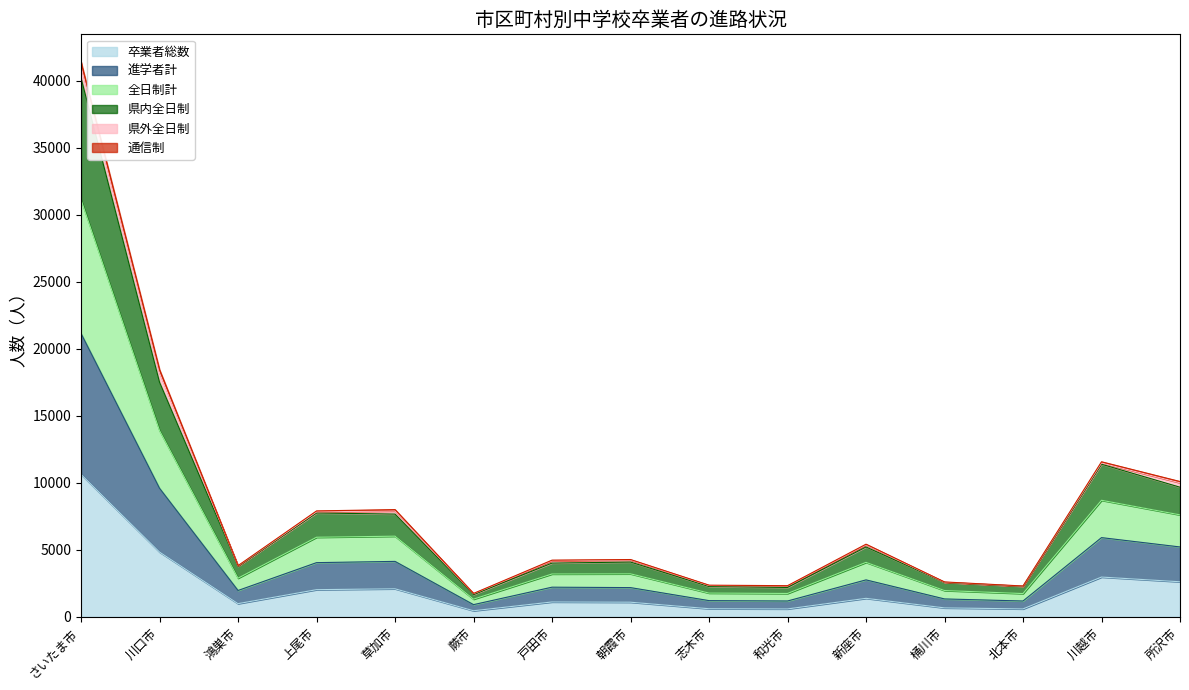

At which label is 卒業者総数 closest to 5545?

川口市